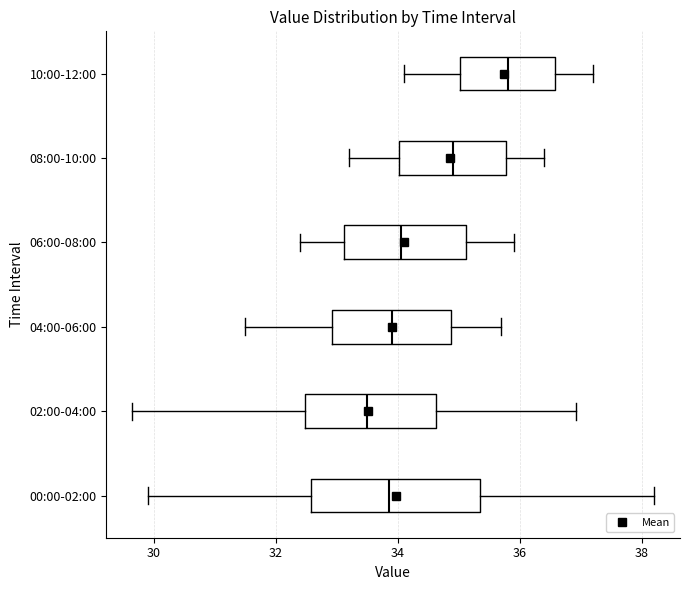

Which box's median line is the furthest to the left?

02:00-04:00